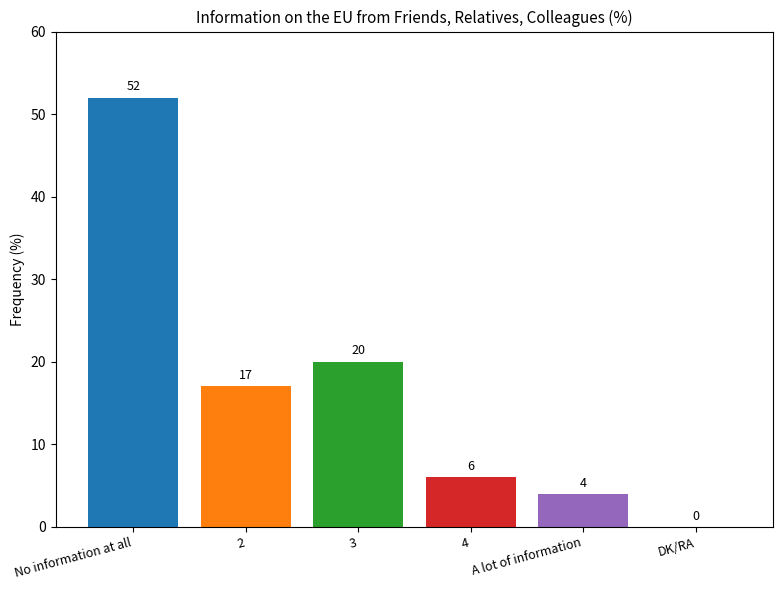

Reading left to right, what are all the values shown in this chart?

No information at all=52	2=17	3=20	4=6	A lot of information=4	DK/RA=0